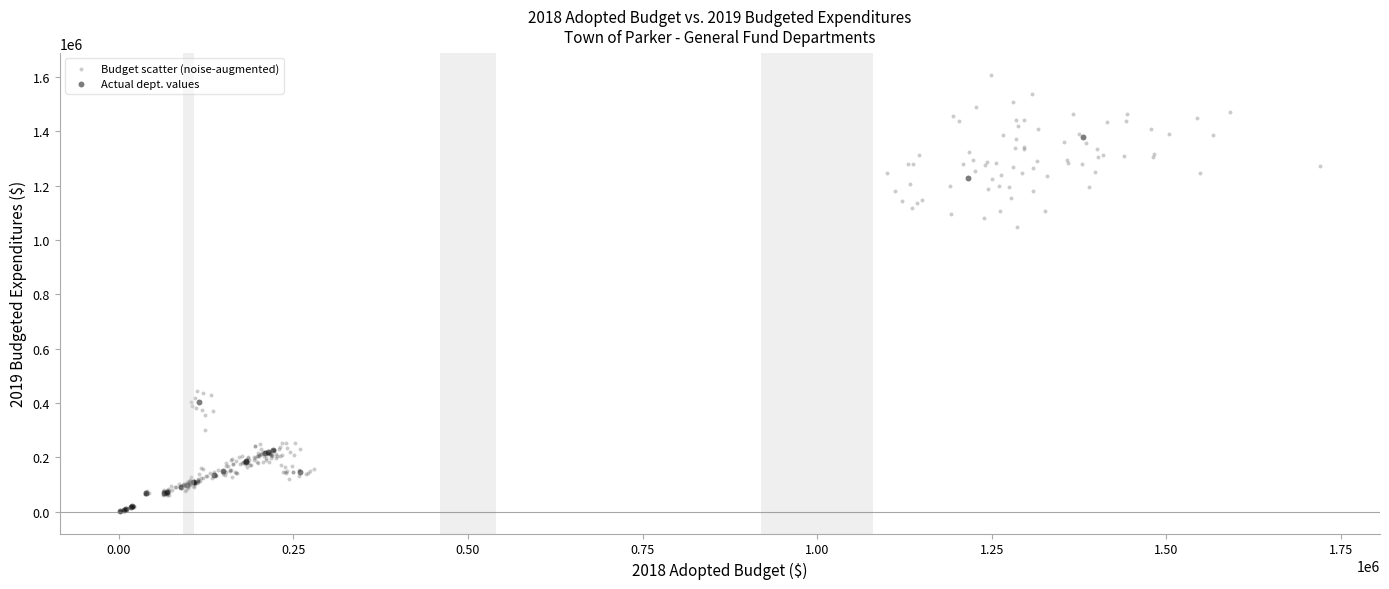

Which series contains the highest Y value?

Budget scatter (noise-augmented)